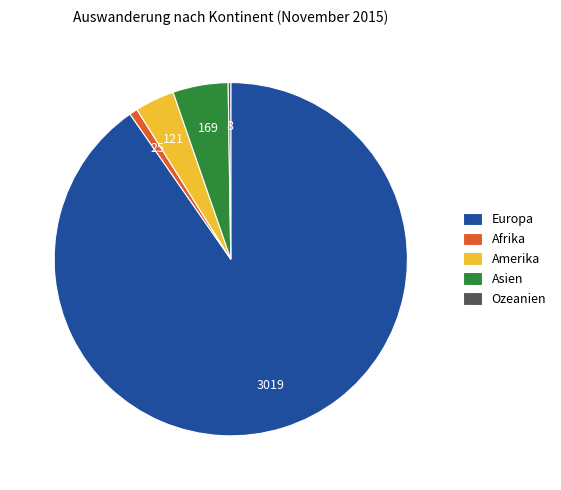

Is the sum of Europa and Amerika greater than half?

Yes